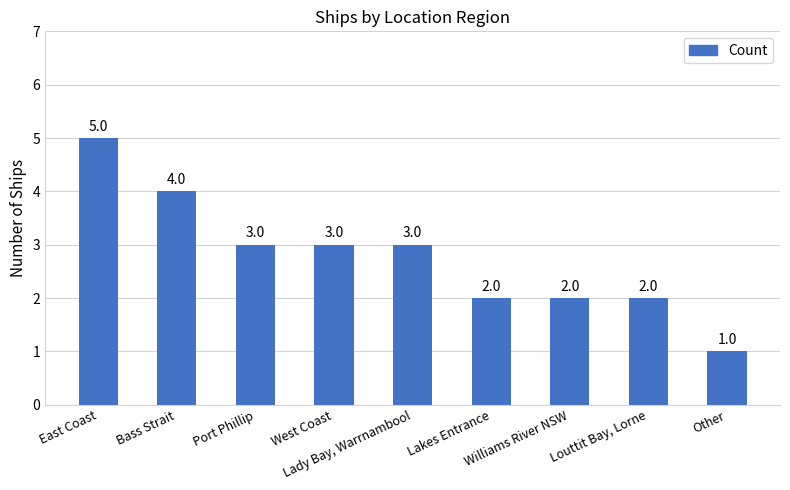

What is the maximum value shown in the chart?

5